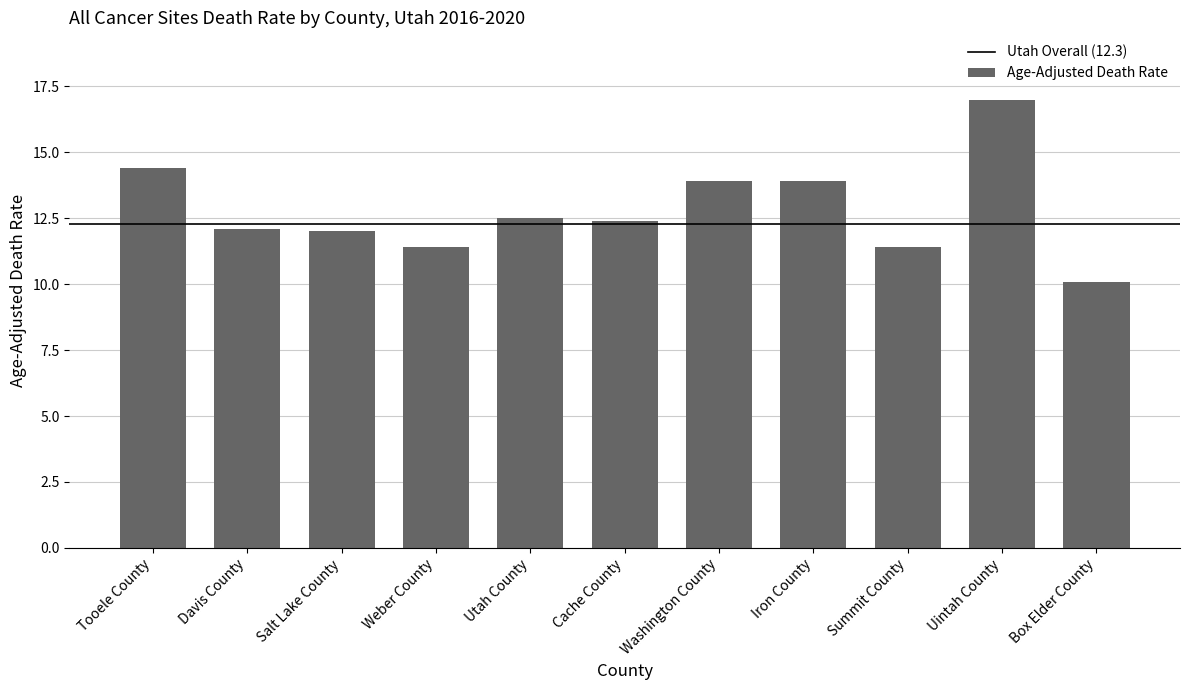

What is the change in value from Utah County to Cache County?

-0.1